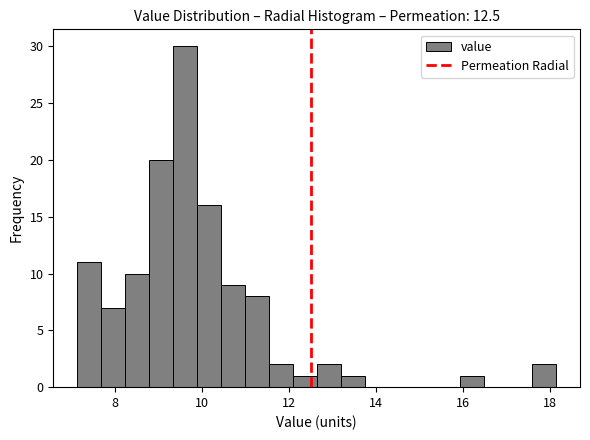

Around what value on the x-axis is the tallest bar? Give the approximate position of its centre, as read against the axis.

9.6